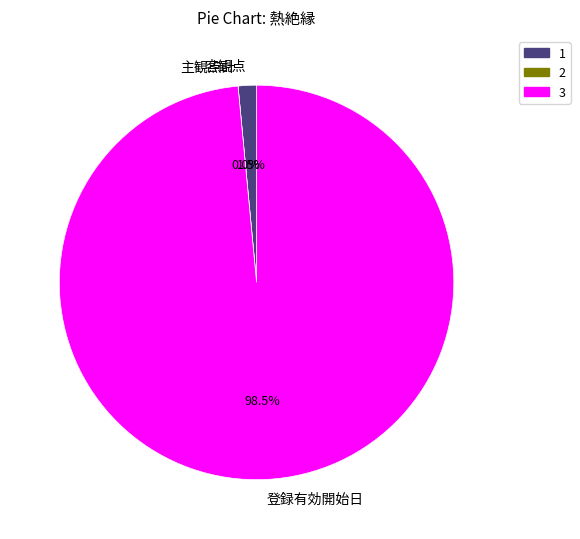

Combined, do 客観点 and 登録有効開始日 account for over 50%?

Yes